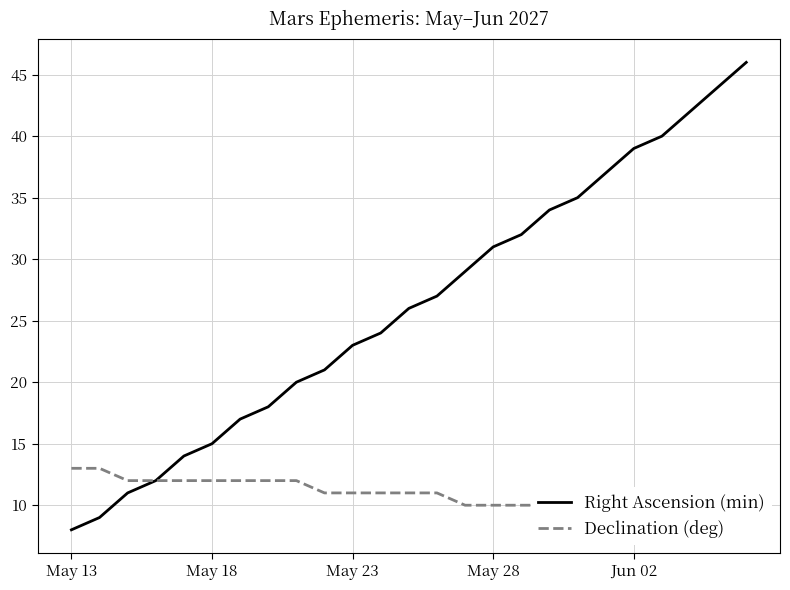

How many lines are shown in the chart?

2